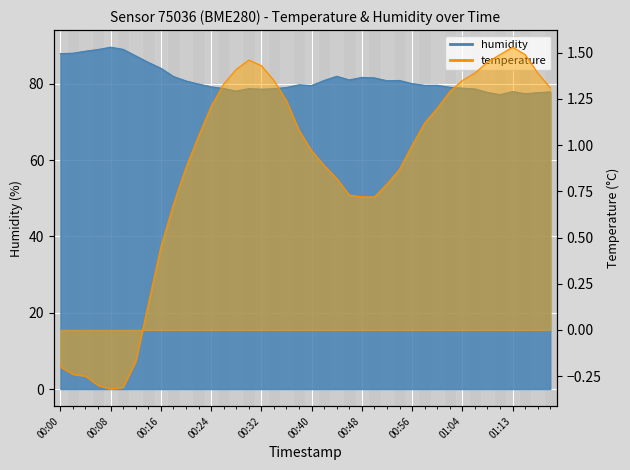

True or false: humidity and temperature intersect in this chart.

False